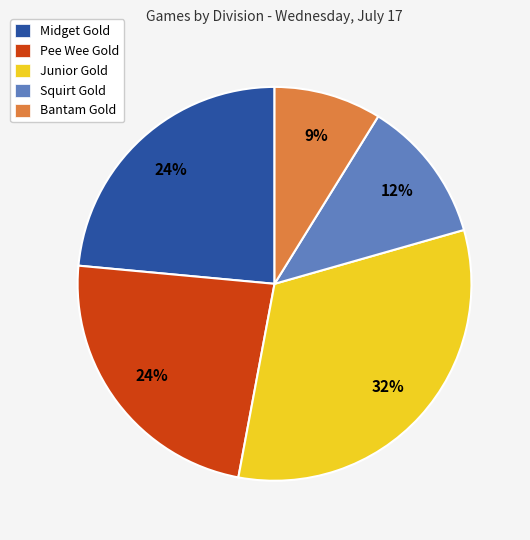

Is the sum of Junior Gold and Bantam Gold greater than half?

No